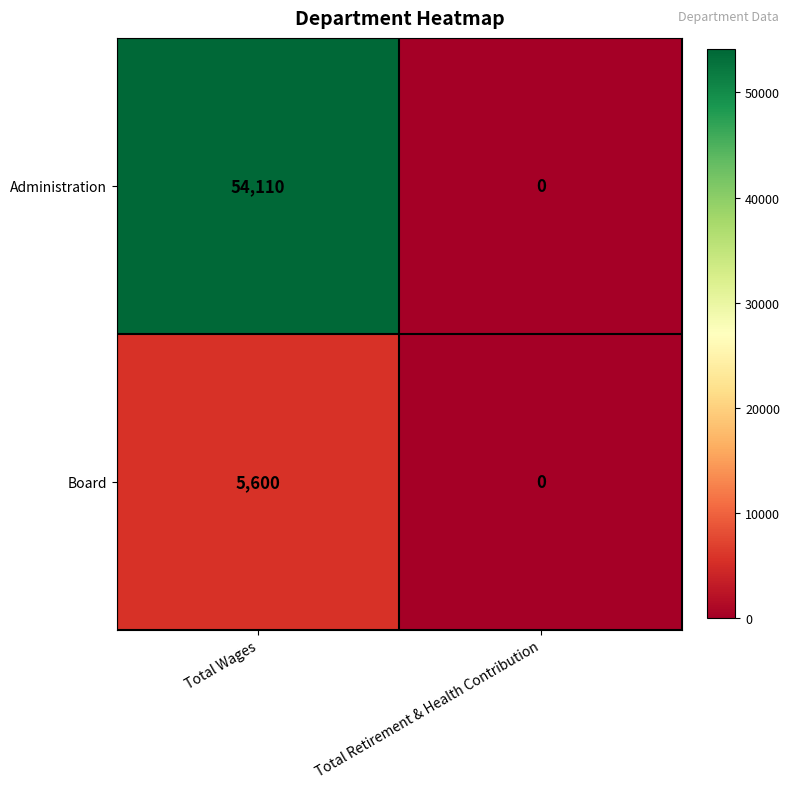

What is the difference between the maximum and minimum values in the Board series?

5600